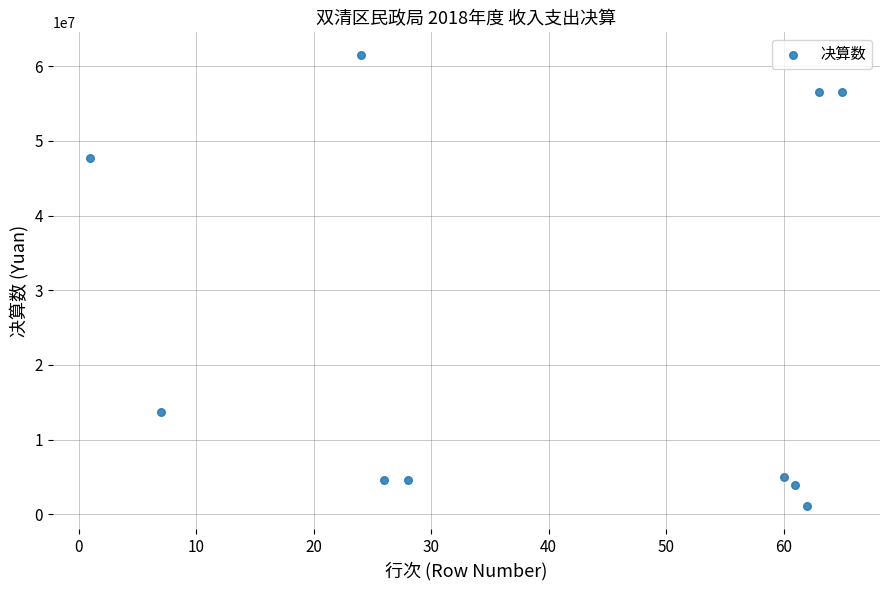

What Y value in the scatter plot is closest to 31284198?

47722916.4